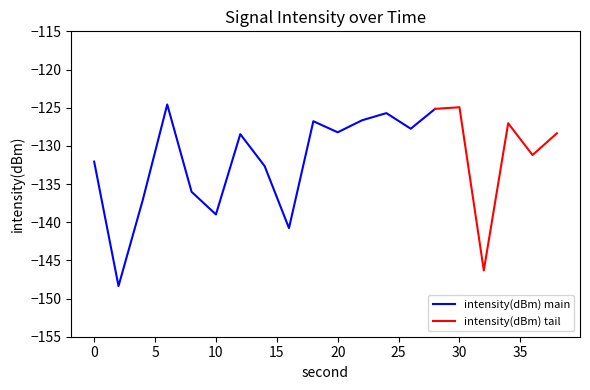

Reading left to right, what are all the values shown in this chart?

0=-132.1	2=-148.4	4=-137.0	6=-124.6	8=-136.0	10=-139.0	12=-128.5	14=-132.6	16=-140.8	18=-126.8	20=-128.2	22=-126.7	24=-125.7	26=-127.8	28=-125.2	30=-124.9	32=-146.3	34=-127.0	36=-131.2	38=-128.4